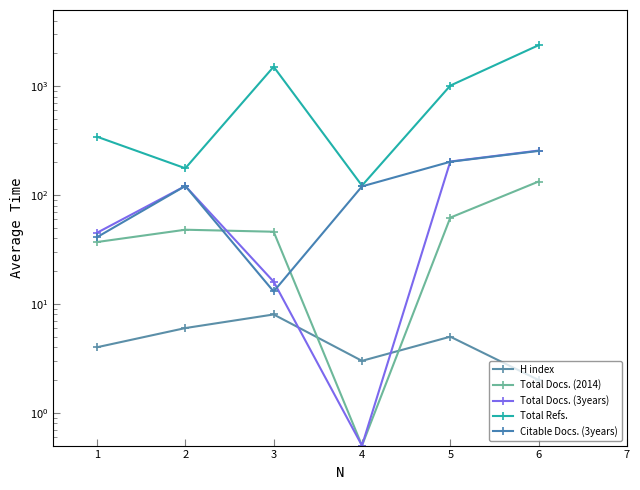

How many categories are shown in the chart?

6